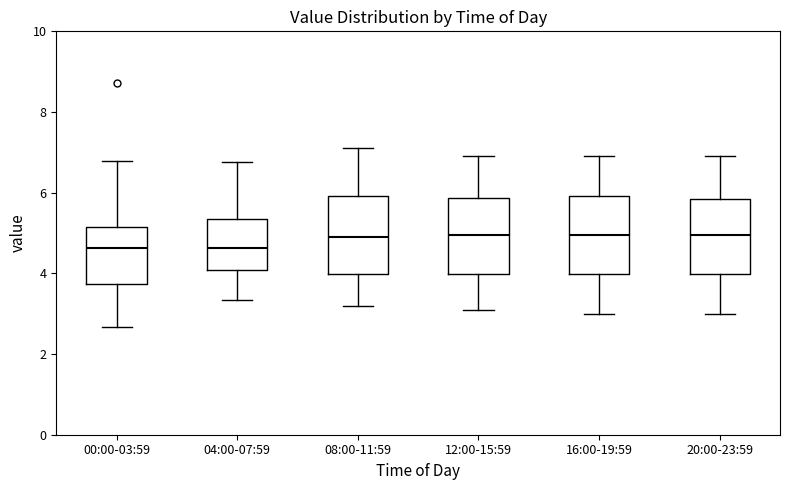

Reading left to right, transcribe this box plot: for each box, give where its median line is, the range the box spans, and where its two whiskers end, as read against the y-axis. The values are not printed on the chart, so give them approximately, as read against the axis.

00:00-03:59: median 4.6, box 3.8 to 5.2, whiskers 2.6 to 6.8
04:00-07:59: median 4.6, box 4.0 to 5.4, whiskers 3.4 to 6.8
08:00-11:59: median 5.0, box 4.0 to 6.0, whiskers 3.2 to 7.2
12:00-15:59: median 5.0, box 4.0 to 5.8, whiskers 3.2 to 7.0
16:00-19:59: median 5.0, box 4.0 to 6.0, whiskers 3.0 to 7.0
20:00-23:59: median 5.0, box 4.0 to 5.8, whiskers 3.0 to 7.0